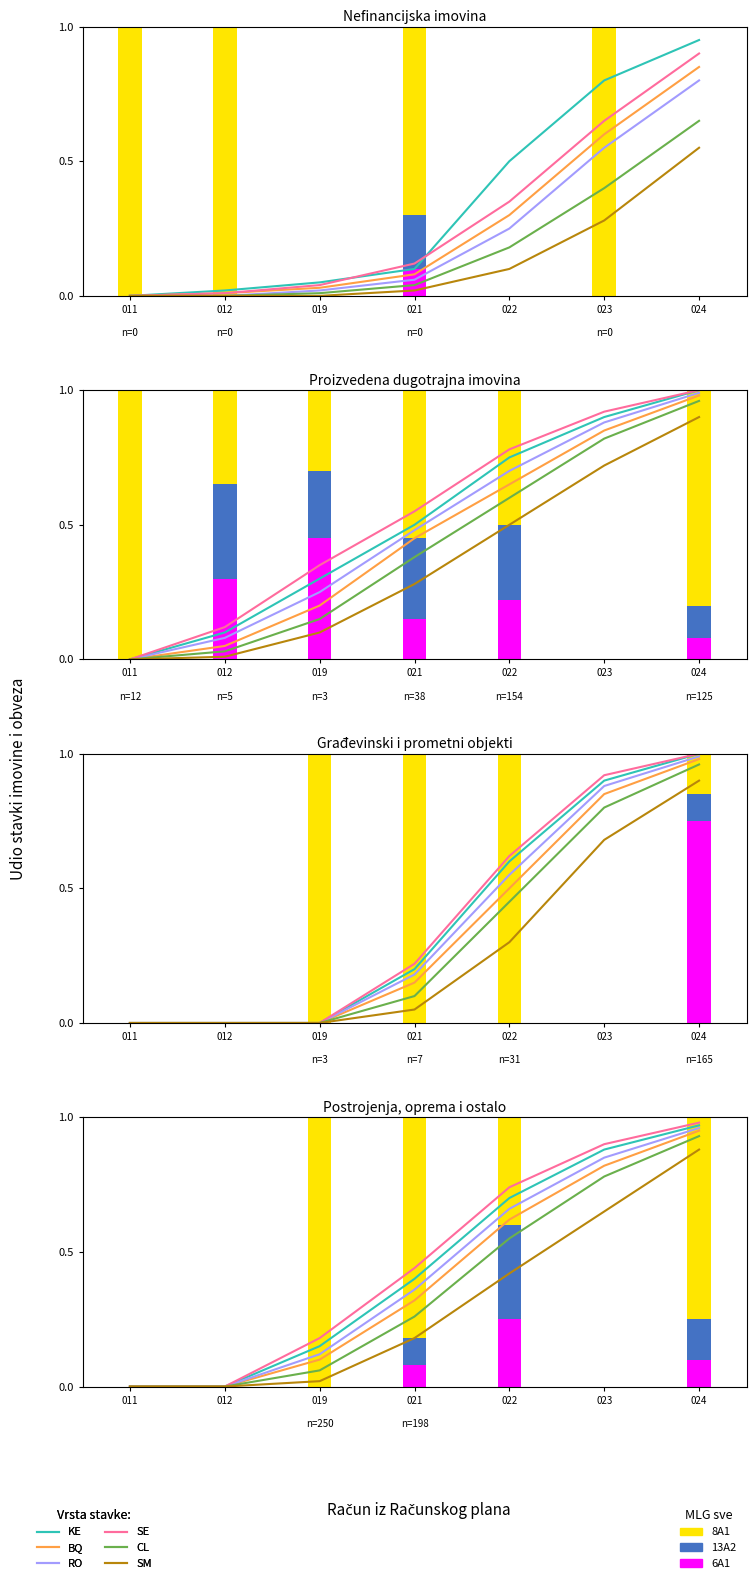

What are all the series names shown in the legend?

KE, BQ, RO, SE, CL, SM